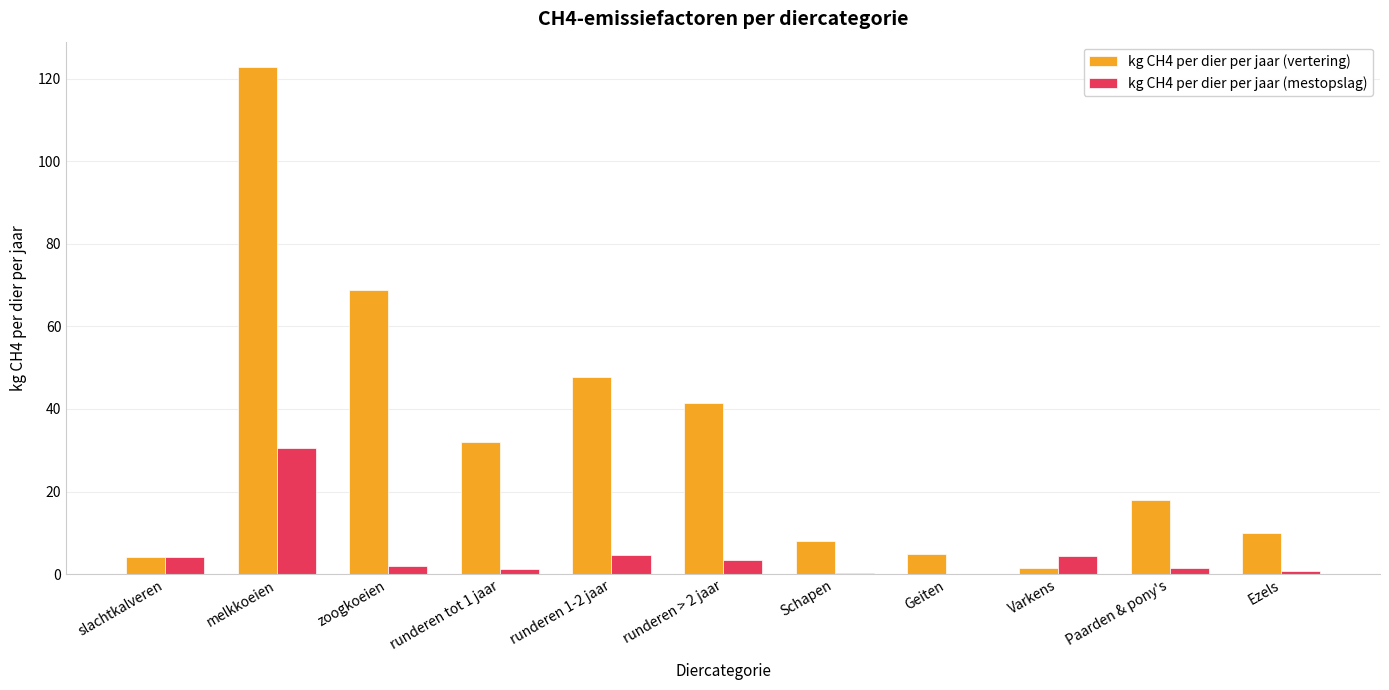

What is the sum of all kg CH4 per dier per jaar (mestopslag) values?

53.1